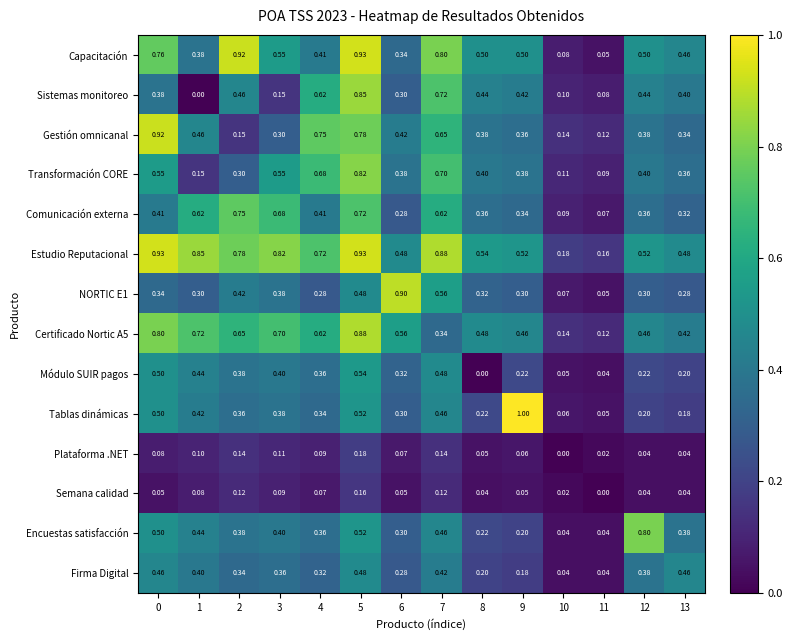

Is the value of Firma Digital at 6 greater than the value of Capacitación at 0?

No